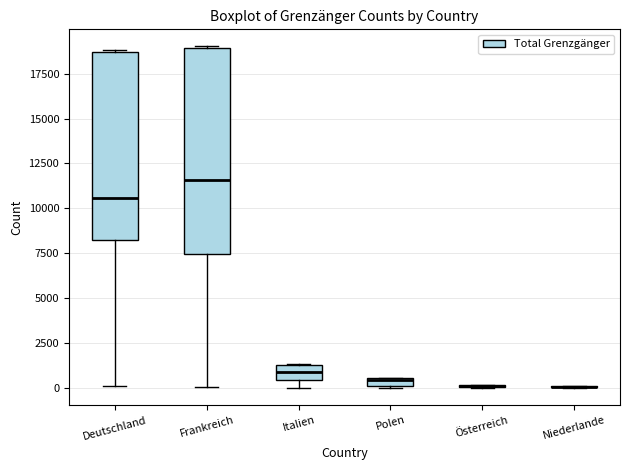

Comparing the boxes themselves (not the whiskers), which one is the tallest?

Frankreich